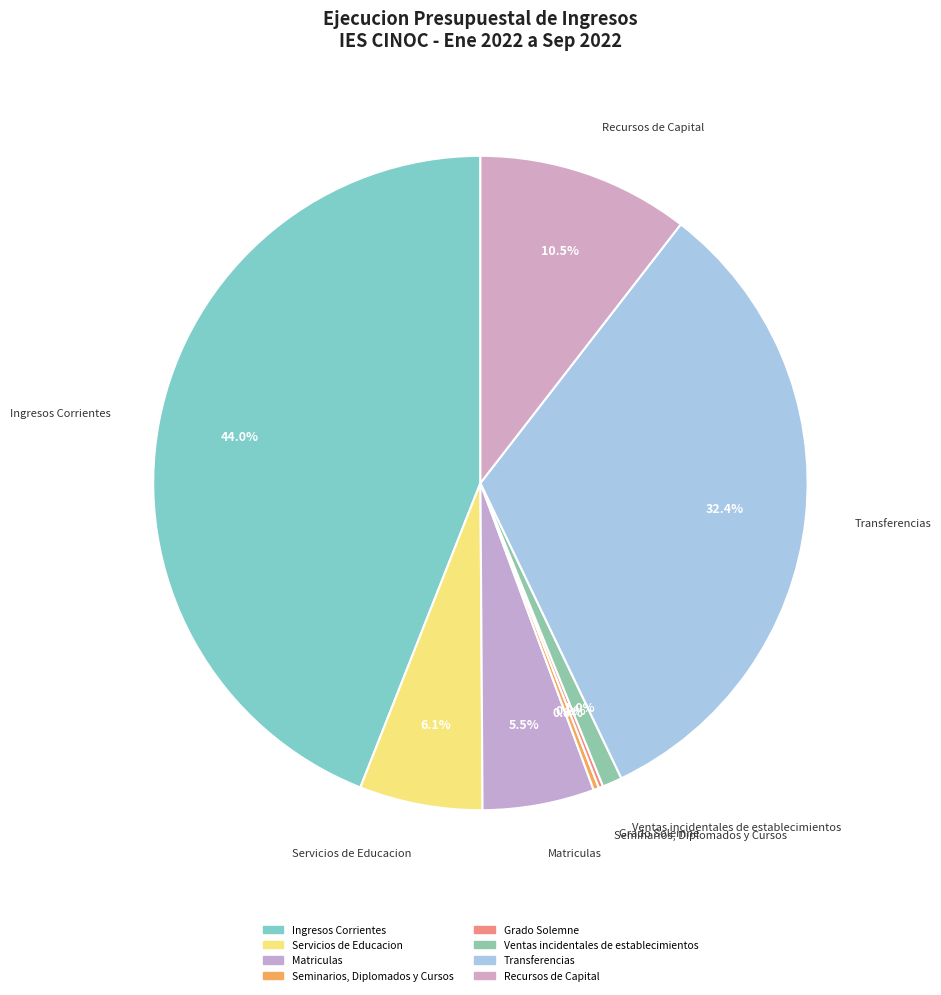

Is Seminarios, Diplomados y Cursos the majority of the pie?

No